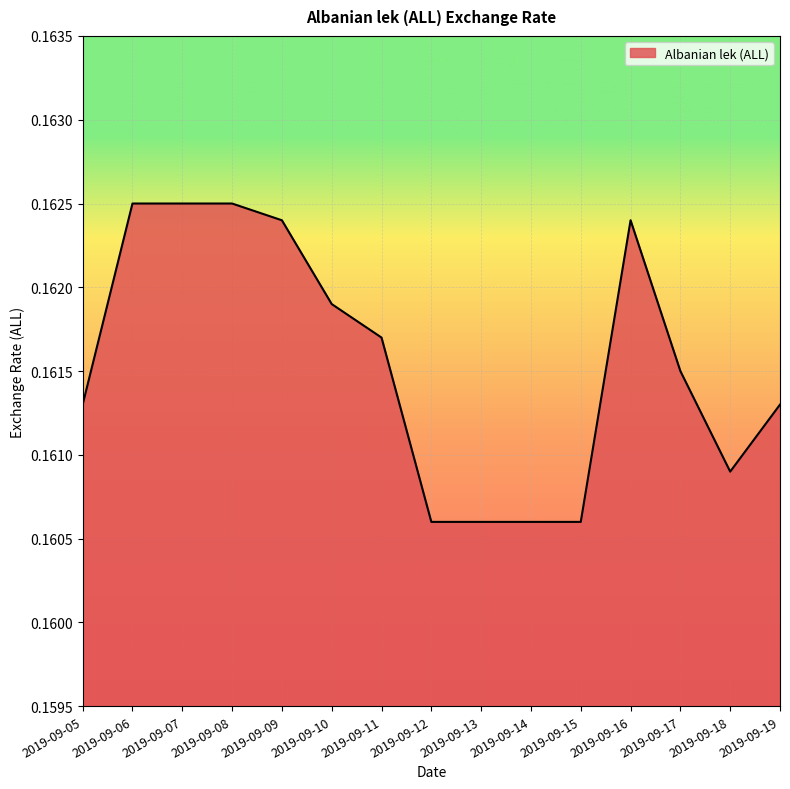

The chart shows a value of 0.1 at 2019-09-18. True or false?

False